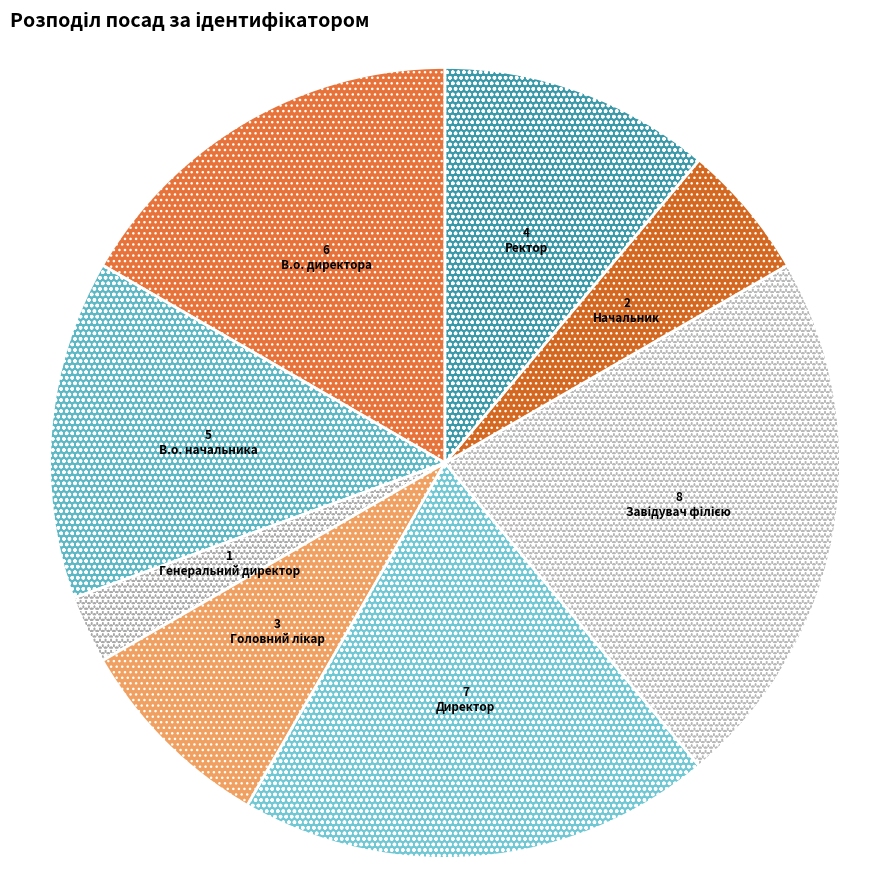

True or false: Ректор accounts for 26% of the total.

False